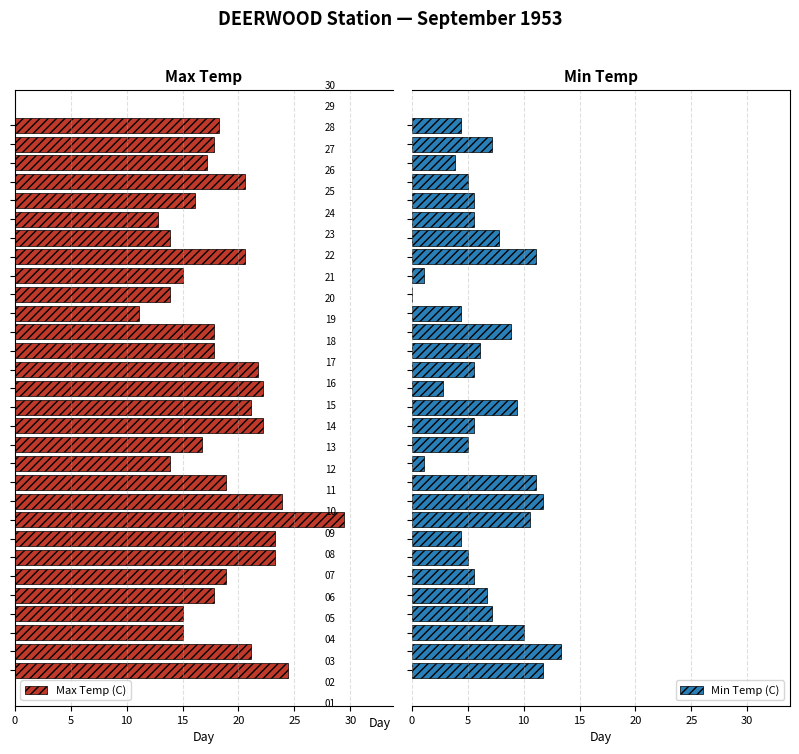

True or false: Max Temp (C) has a value of 8.1 at 15.

False